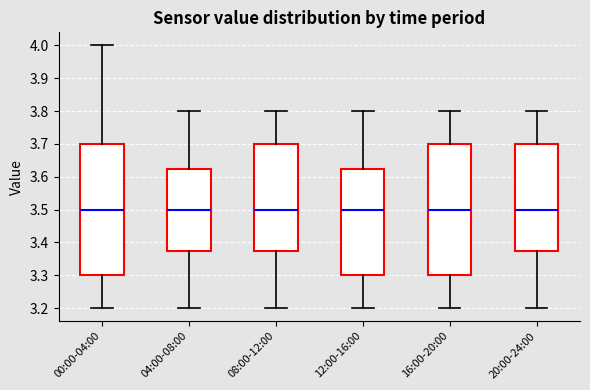

Reading left to right, transcribe this box plot: for each box, give where its median line is, the range the box spans, and where its two whiskers end, as read against the y-axis. The values are not printed on the chart, so give them approximately, as read against the axis.

00:00-04:00: median 3.50, box 3.30 to 3.70, whiskers 3.20 to 4.00
04:00-08:00: median 3.50, box 3.38 to 3.63, whiskers 3.20 to 3.80
08:00-12:00: median 3.50, box 3.38 to 3.70, whiskers 3.20 to 3.80
12:00-16:00: median 3.50, box 3.30 to 3.63, whiskers 3.20 to 3.80
16:00-20:00: median 3.50, box 3.30 to 3.70, whiskers 3.20 to 3.80
20:00-24:00: median 3.50, box 3.38 to 3.70, whiskers 3.20 to 3.80